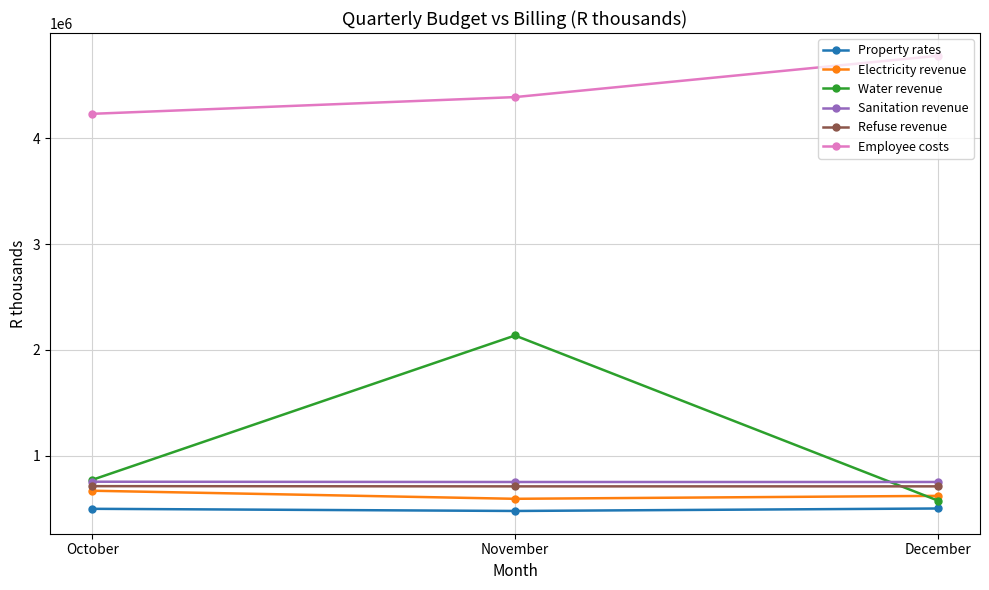

Between October and November, which series saw the biggest shift?

Water revenue